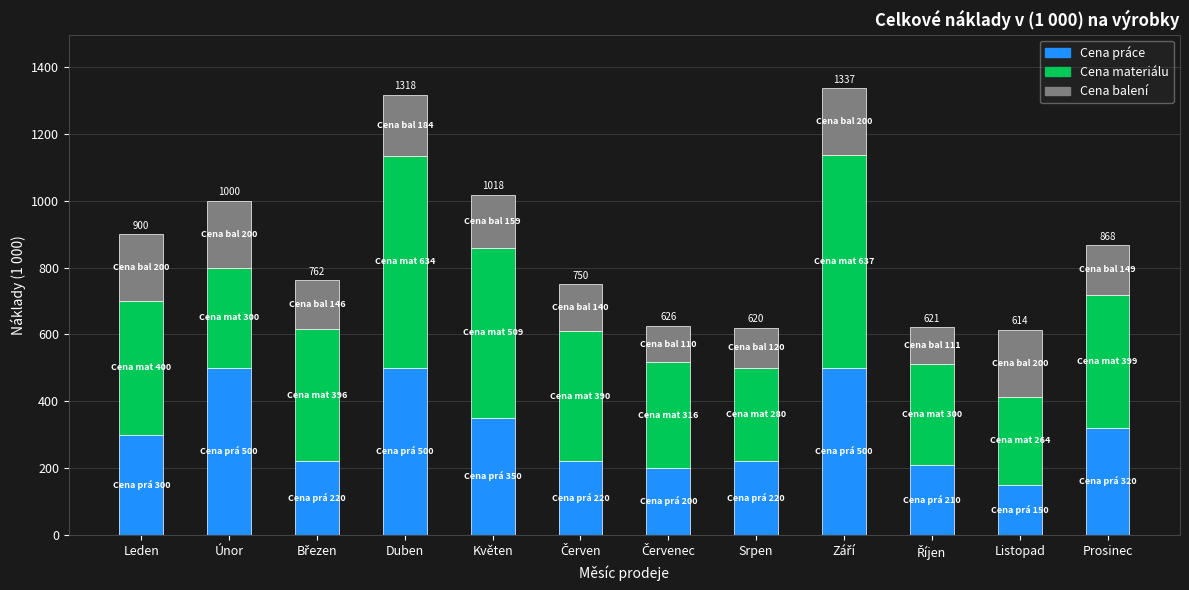

At which label does Cena práce reach its minimum?

Listopad